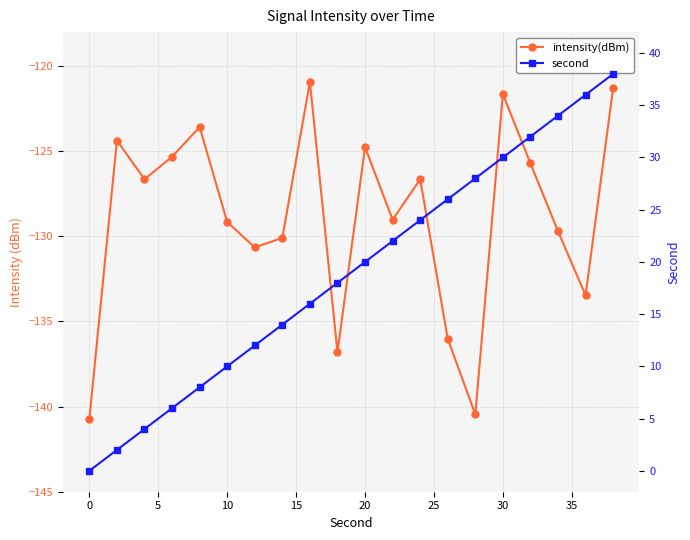

Reading left to right, extract all data points from this chart.

intensity(dBm): -140.7	-124.4	-126.6	-125.3	-123.6	-129.2	-130.7	-130.1	-120.9	-136.8	-124.8	-129.0	-126.6	-136.0	-140.5	-121.6	-125.7	-129.7	-133.5	-121.3
second: 0.0	2.0	4.0	6.0	8.0	10.0	12.0	14.0	16.0	18.0	20.0	22.0	24.0	26.0	28.0	30.0	32.0	34.0	36.0	38.0